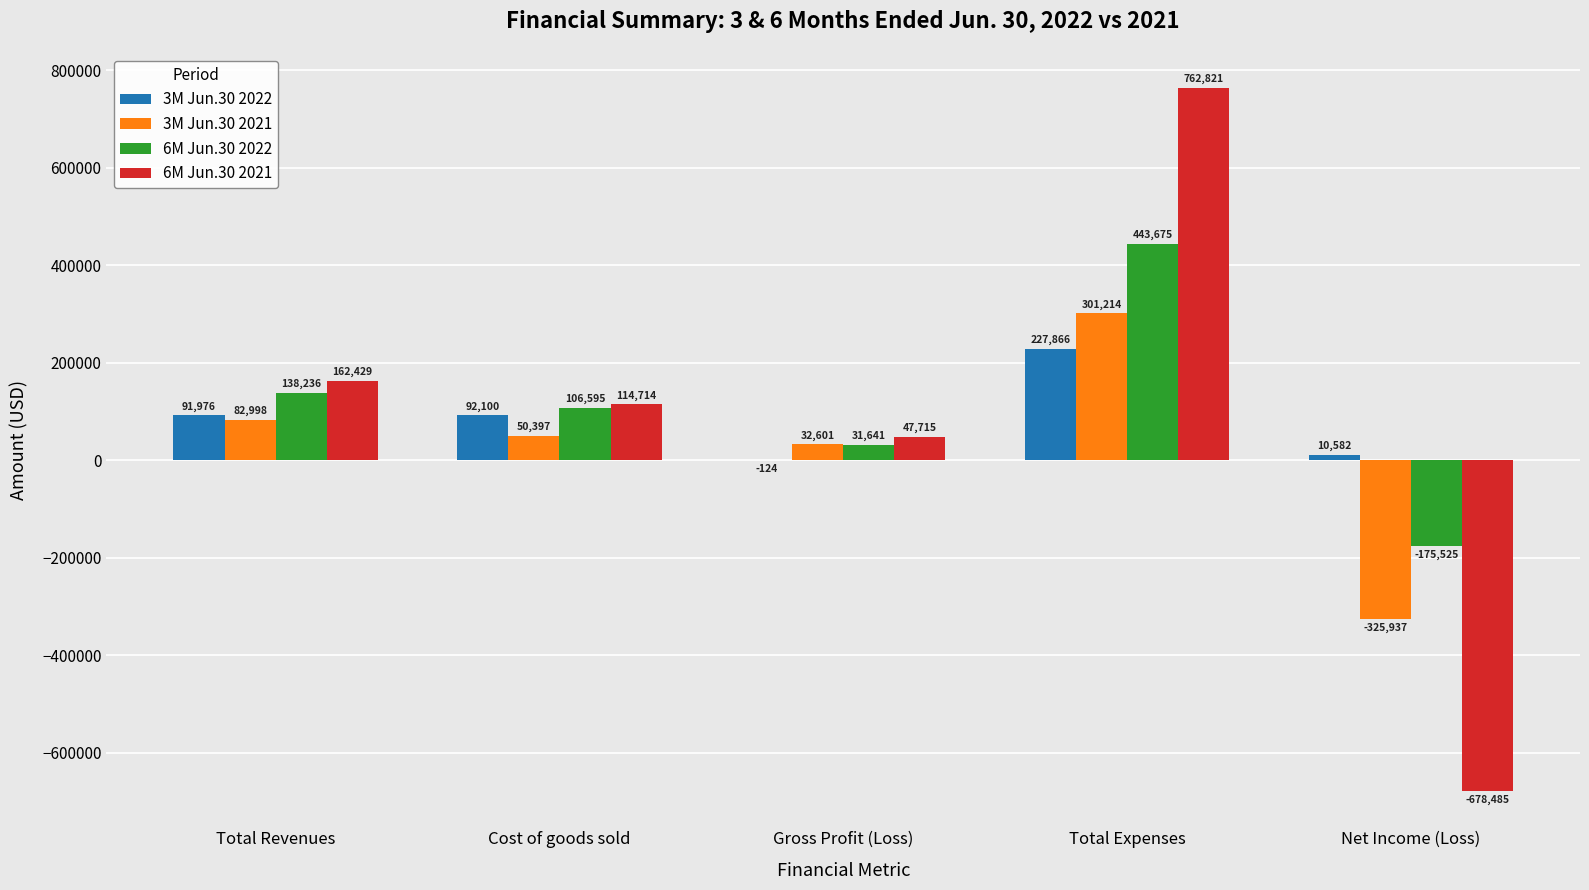

Reading right to left, list all the values displayed in this chart.

3M Jun.30 2022: Net Income (Loss)=10582	Total Expenses=227866	Gross Profit (Loss)=-124	Cost of goods sold=92100	Total Revenues=91976
3M Jun.30 2021: Net Income (Loss)=-325937	Total Expenses=301214	Gross Profit (Loss)=32601	Cost of goods sold=50397	Total Revenues=82998
6M Jun.30 2022: Net Income (Loss)=-175525	Total Expenses=443675	Gross Profit (Loss)=31641	Cost of goods sold=106595	Total Revenues=138236
6M Jun.30 2021: Net Income (Loss)=-678485	Total Expenses=762821	Gross Profit (Loss)=47715	Cost of goods sold=114714	Total Revenues=162429